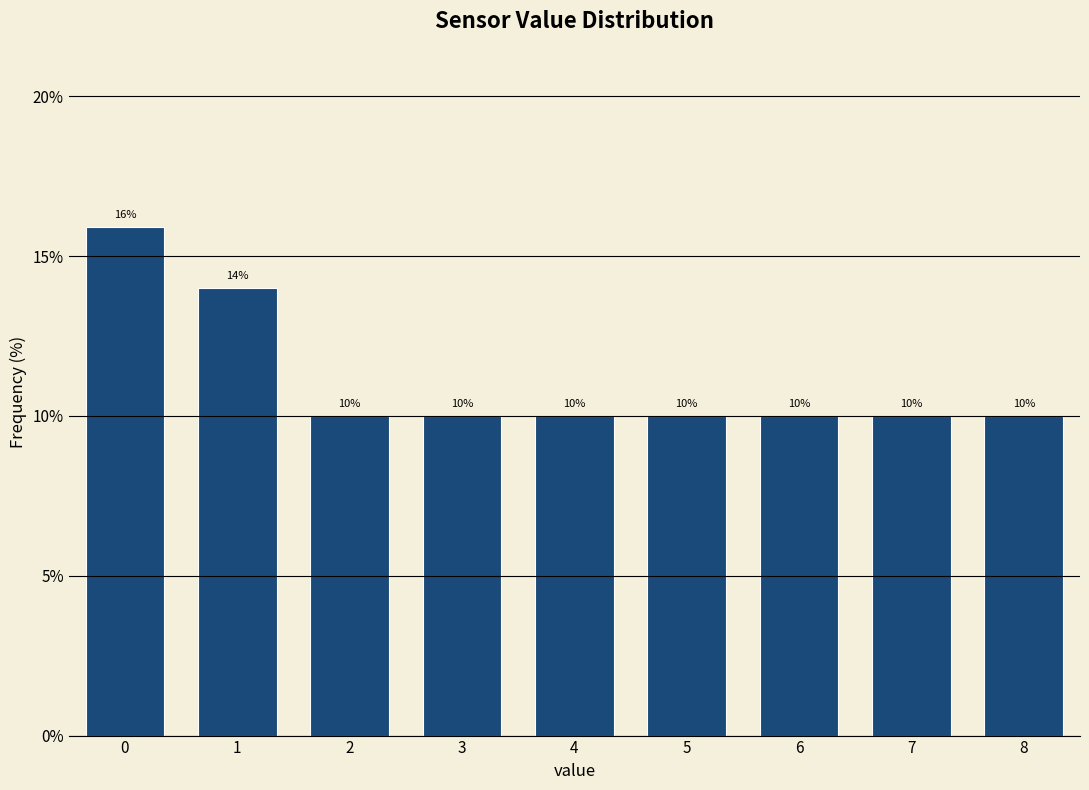

The value at 5 is 17.7. True or false?

False